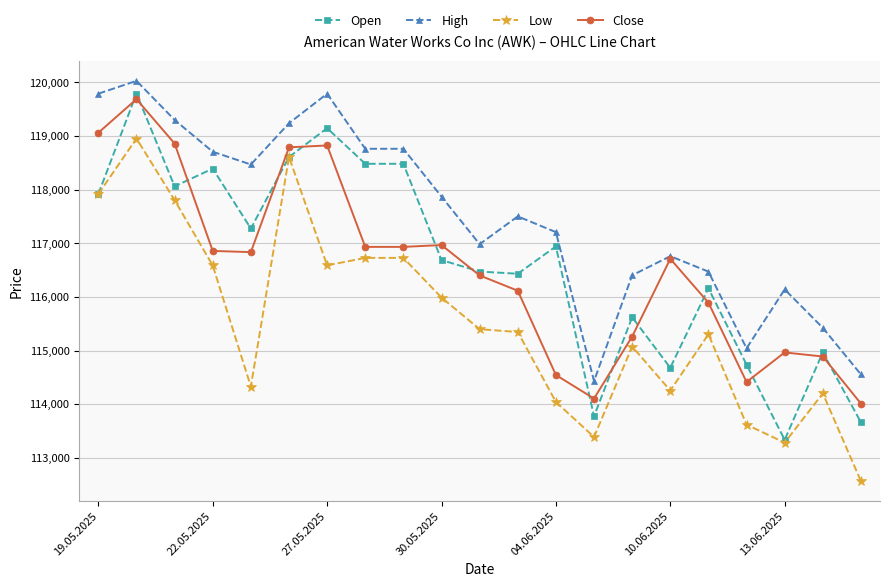

What is the maximum value for Close?

119688